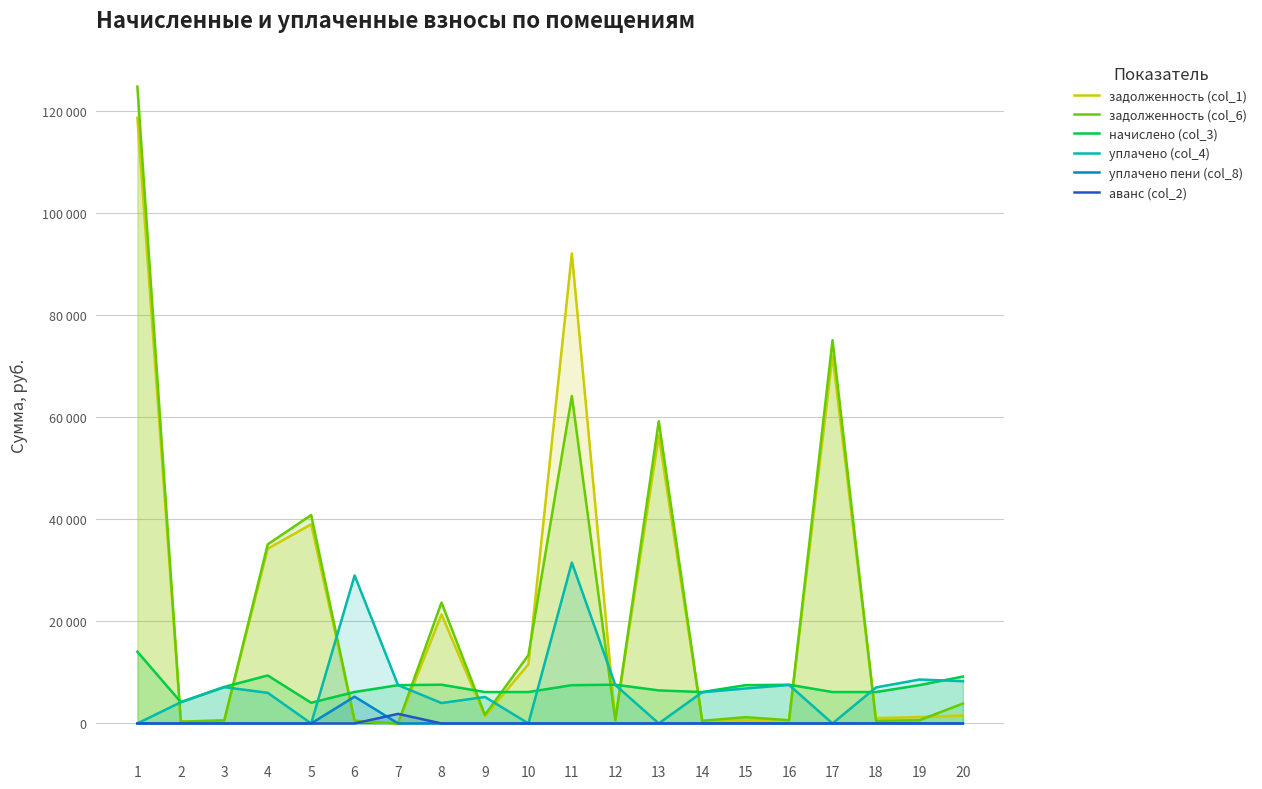

True or false: уплачено пени (col_8) and уплачено (col_4) intersect in this chart.

False